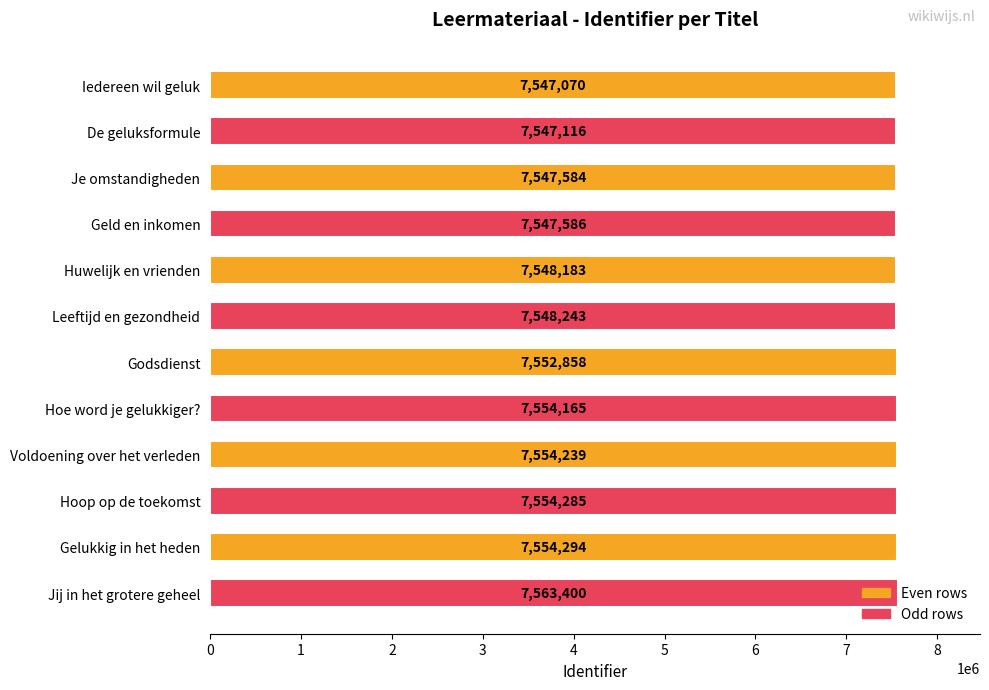

Count the number of categories in the chart.

12